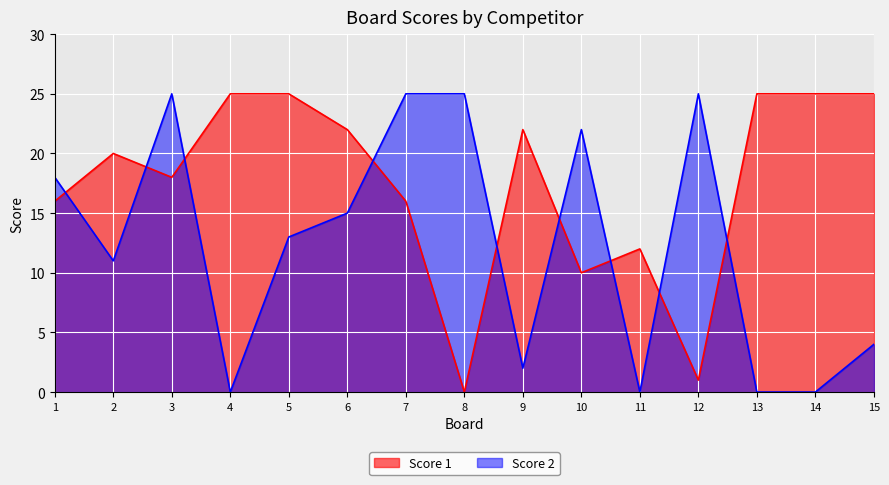

List the labels in order of Score 1 value, largest first.

4, 5, 13, 14, 15, 6, 9, 2, 3, 1, 7, 11, 10, 12, 8